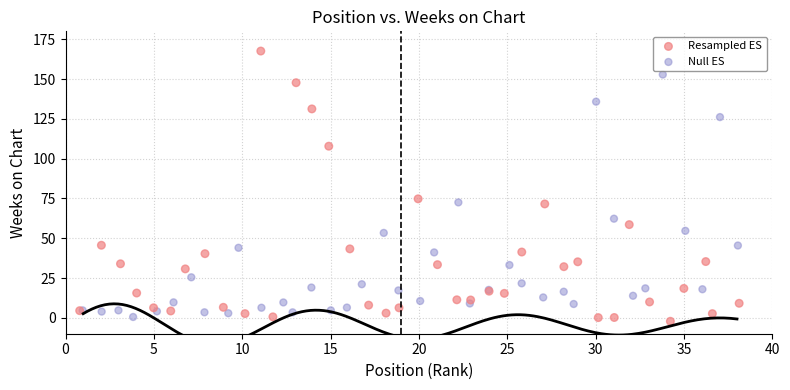

Which series has the widest spread of Y values?

Resampled ES